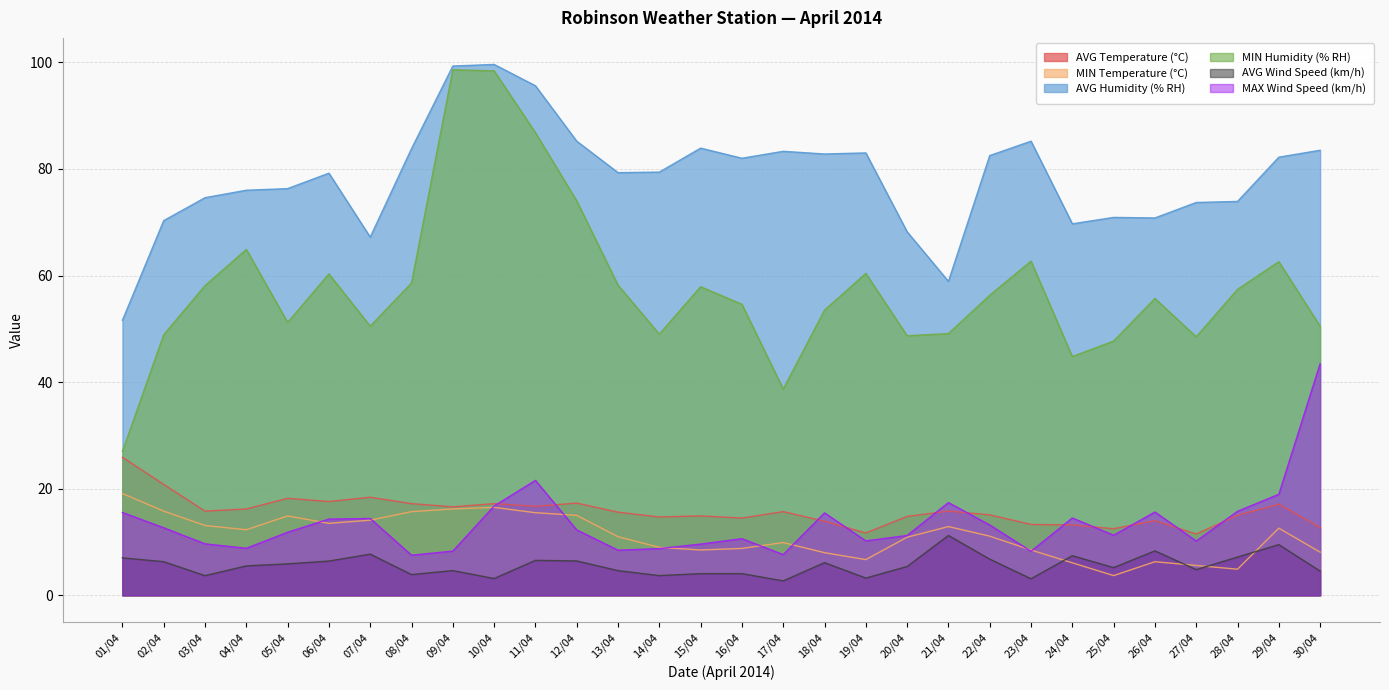

What is the minimum value for AVG Humidity (% RH)?

51.6